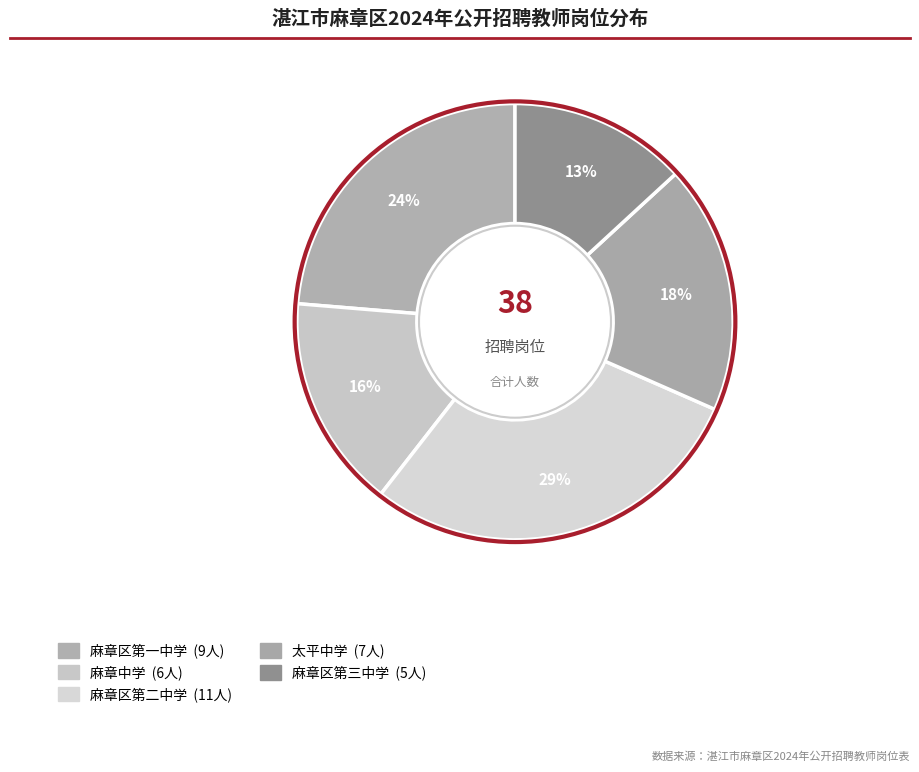

What percentage is the 麻章区第一中学 slice, to the nearest percent?

24%